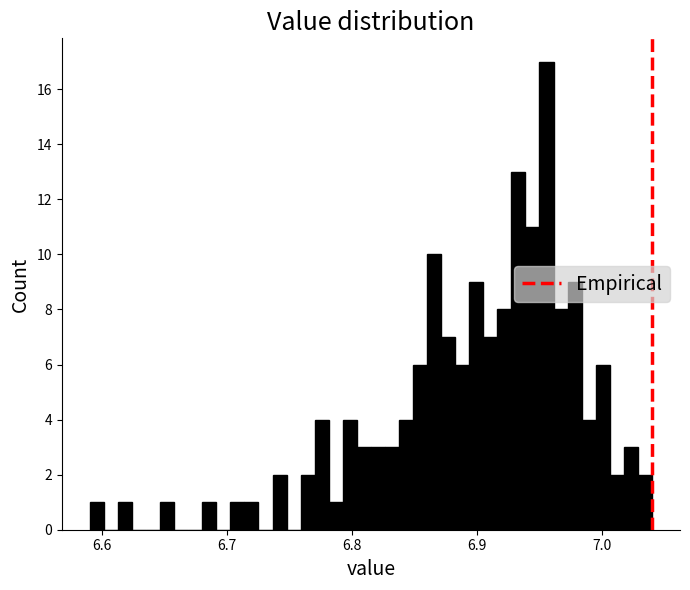

Around what value on the x-axis is the tallest bar? Give the approximate position of its centre, as read against the axis.

6.96